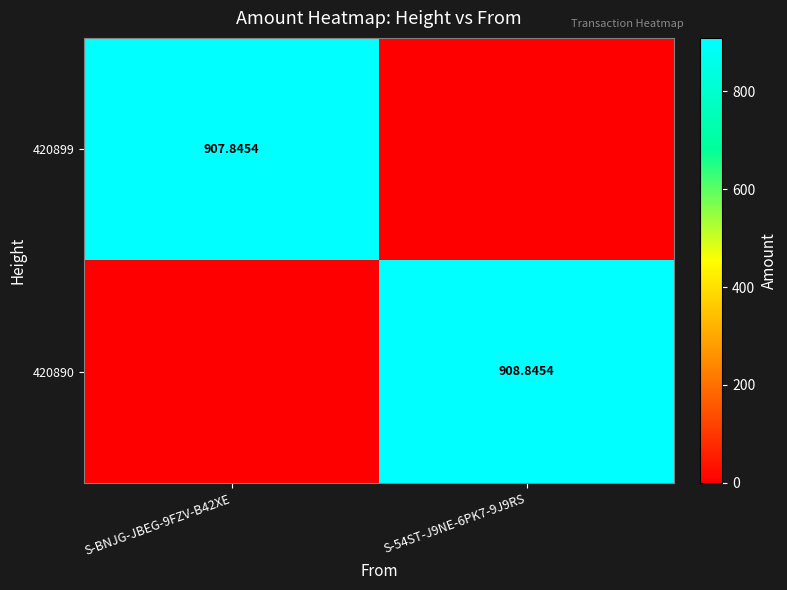

Which series changed the most between S-BNJG-JBEG-9FZV-B42XE and S-54ST-J9NE-6PK7-9J9RS?

420890